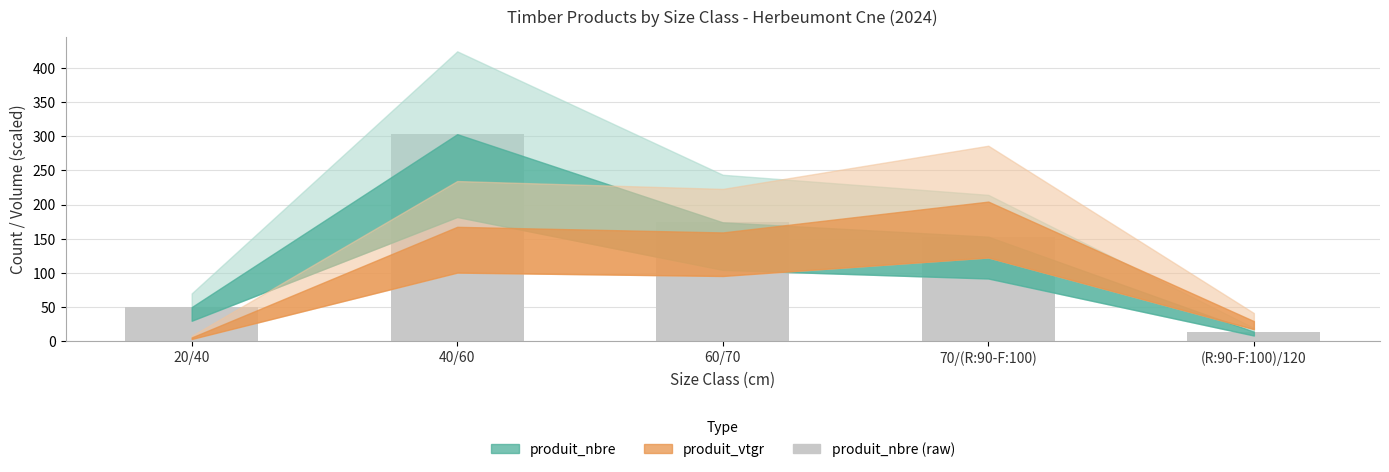

Between 70/(R:90-F:100) and (R:90-F:100)/120, which is larger?

70/(R:90-F:100)